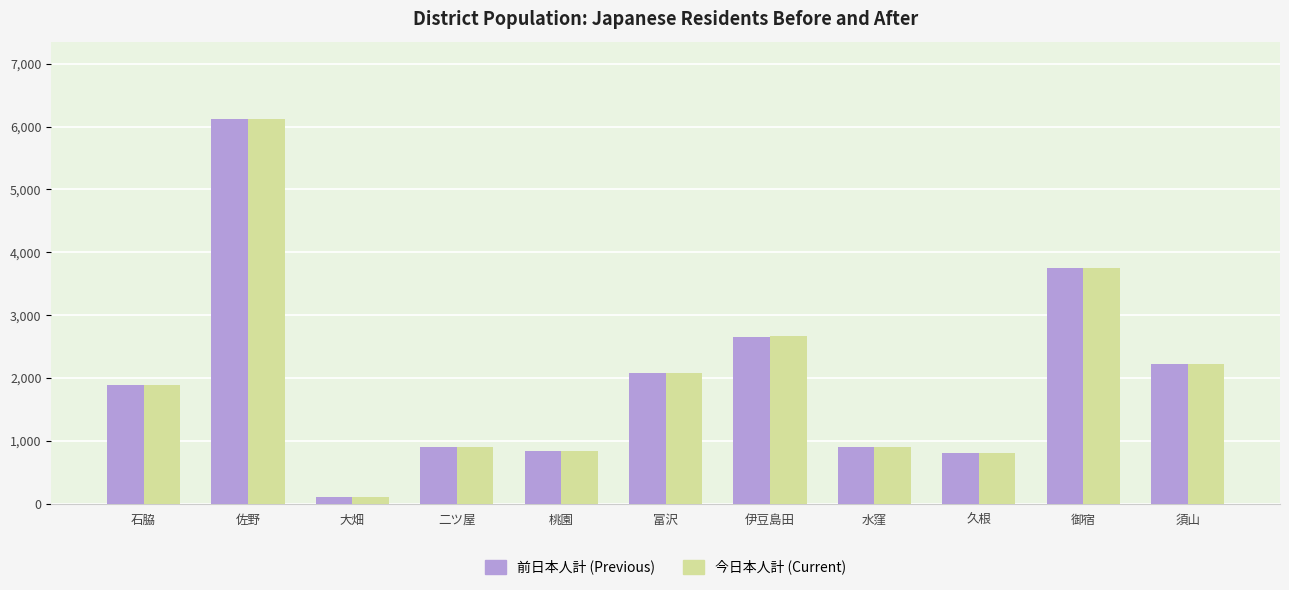

At which category does the chart reach its minimum across all series?

大畑